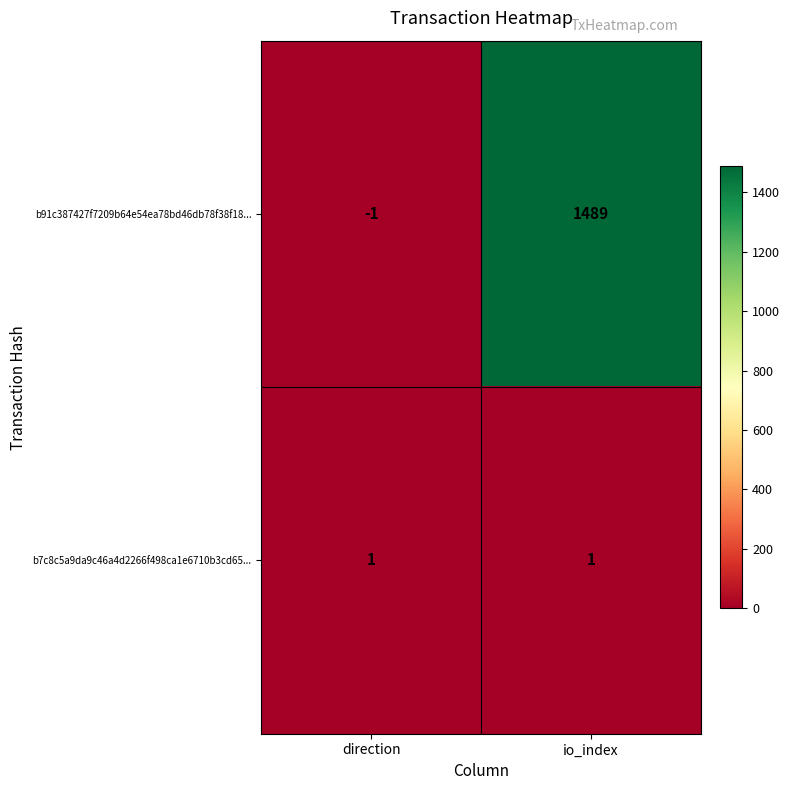

True or false: b7c8c5a9da9c46a4d2266f498ca1e6710b3cd65... has a value of 1 at direction.

True